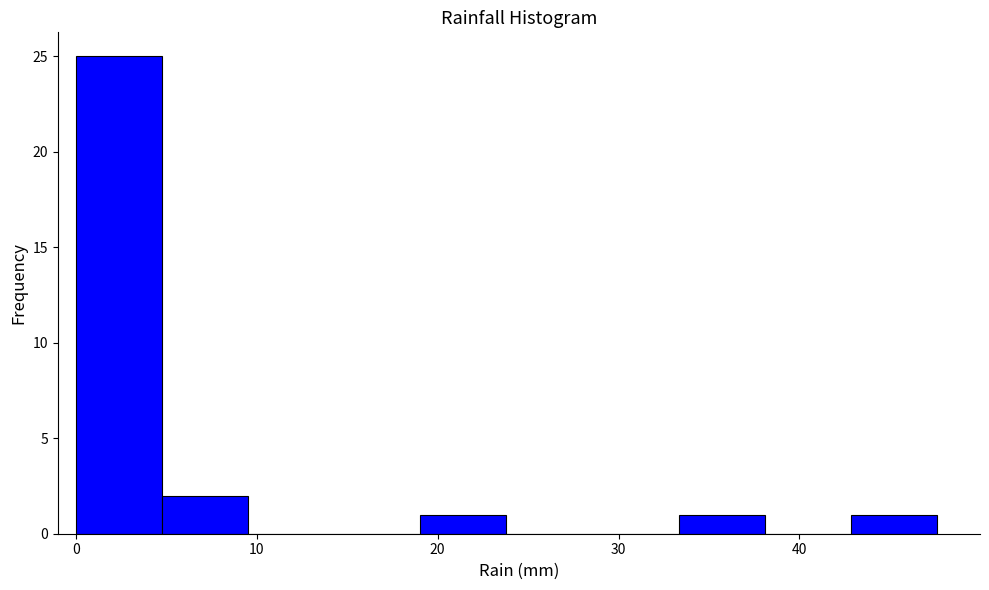

How tall is the bar that spans 19 to 24 on the x-axis? Neither the bar edges nor the heights are printed on the chart, so give them approximately, as read against the axes.

1